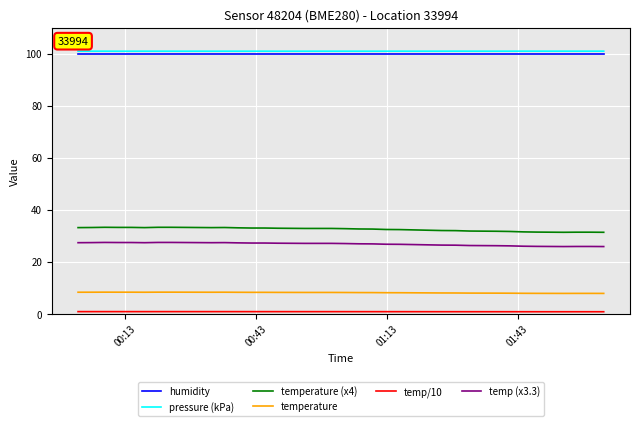

True or false: humidity and temperature intersect in this chart.

False